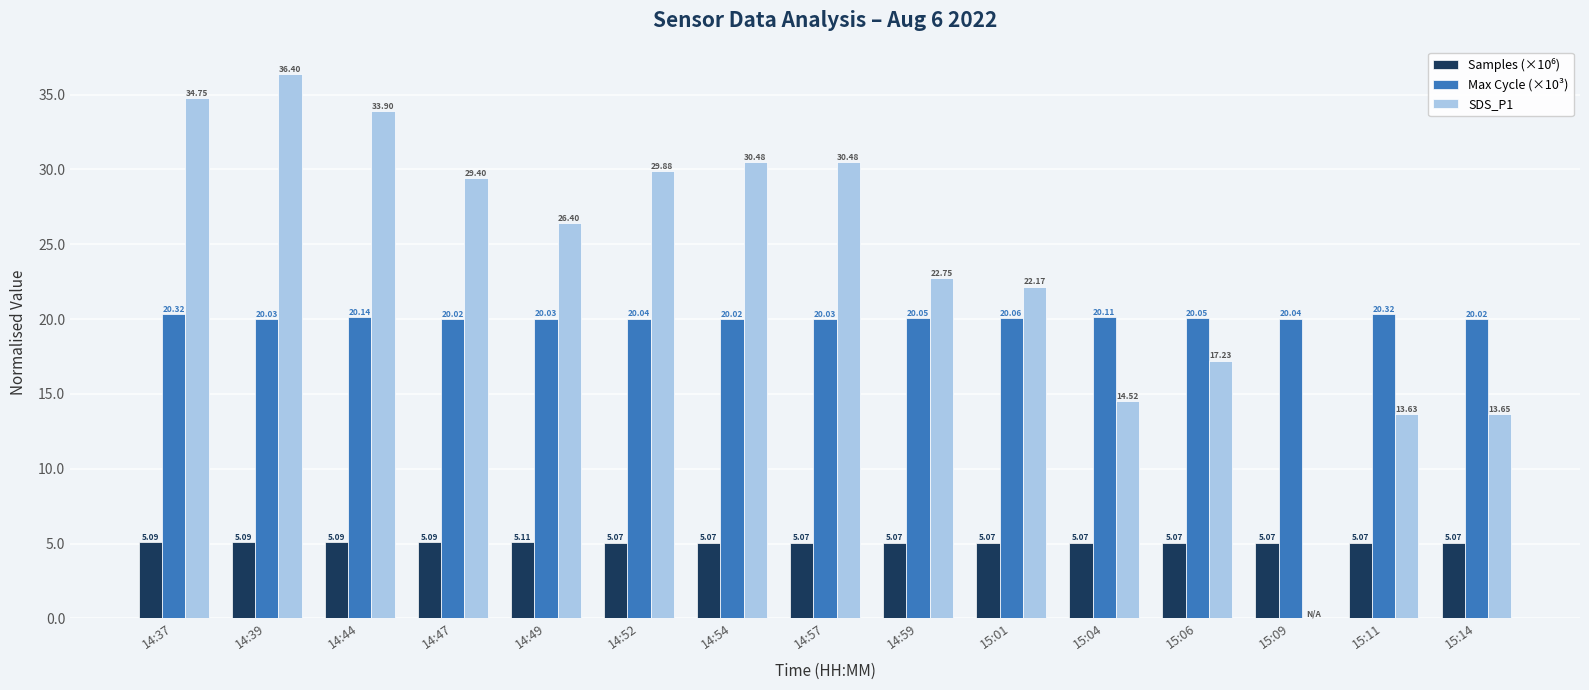

What value does the Max Cycle (×10³) series have at 14:59?

20.1